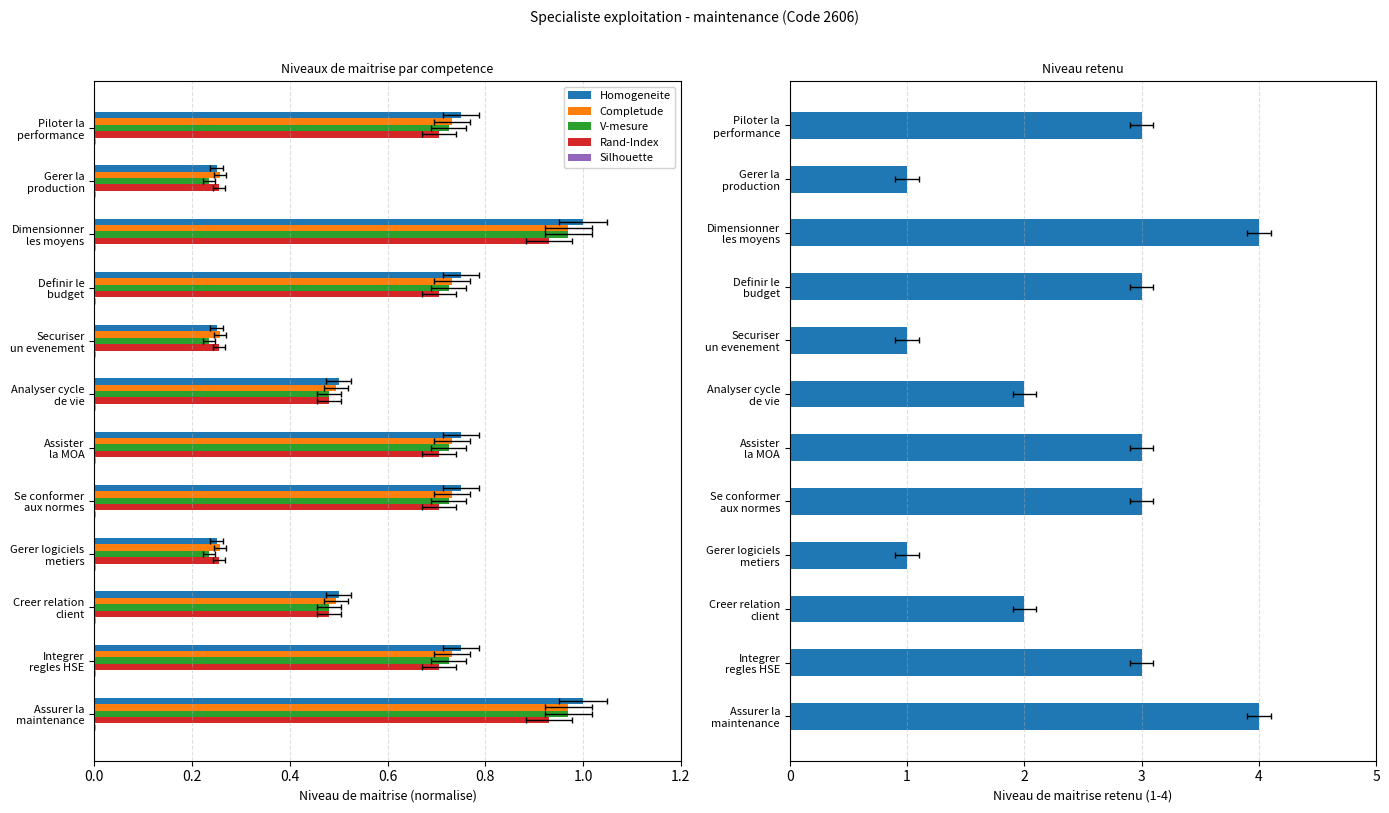

The V-mesure series shows 0.7 at Piloter la performance. True or false?

True